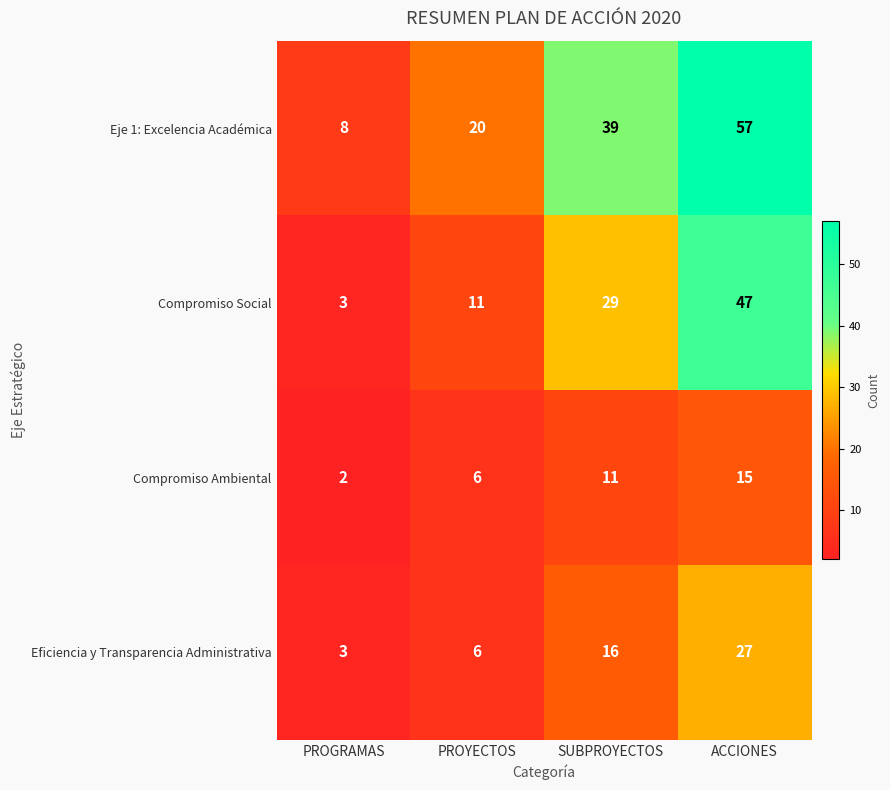

Reading right to left, list all the values displayed in this chart.

Eje 1: Excelencia Académica: ACCIONES=57	SUBPROYECTOS=39	PROYECTOS=20	PROGRAMAS=8
Compromiso Social: ACCIONES=47	SUBPROYECTOS=29	PROYECTOS=11	PROGRAMAS=3
Compromiso Ambiental: ACCIONES=15	SUBPROYECTOS=11	PROYECTOS=6	PROGRAMAS=2
Eficiencia y Transparencia Administrativa: ACCIONES=27	SUBPROYECTOS=16	PROYECTOS=6	PROGRAMAS=3